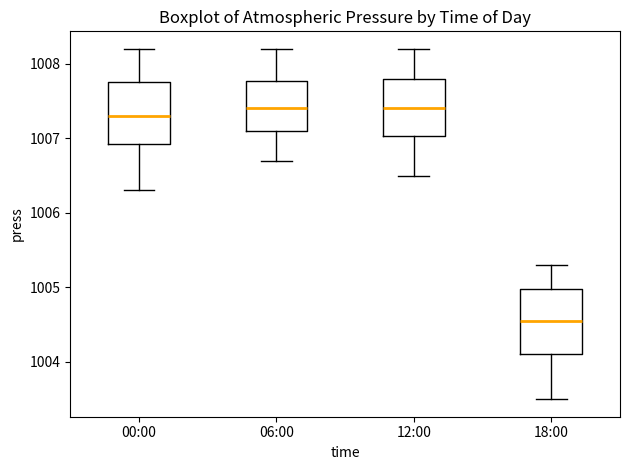

Reading left to right, transcribe this box plot: for each box, give where its median line is, the range the box spans, and where its two whiskers end, as read against the y-axis. The values are not printed on the chart, so give them approximately, as read against the axis.

00:00: median 1007.3, box 1006.9 to 1007.8, whiskers 1006.3 to 1008.2
06:00: median 1007.4, box 1007.1 to 1007.8, whiskers 1006.7 to 1008.2
12:00: median 1007.4, box 1007.0 to 1007.8, whiskers 1006.5 to 1008.2
18:00: median 1004.6, box 1004.1 to 1005.0, whiskers 1003.5 to 1005.3